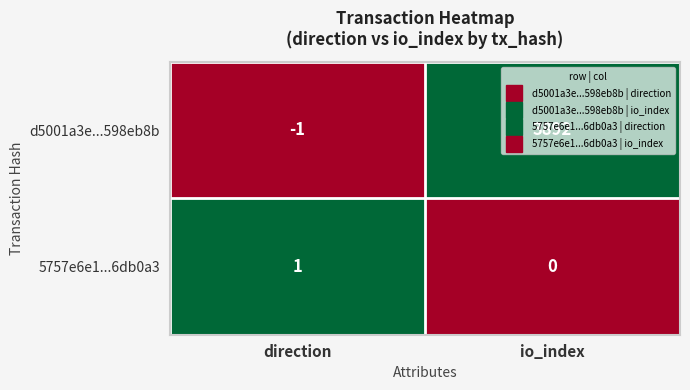

List the series in order of their peak value, lowest first.

5757e6e1...6db0a3, d5001a3e...598eb8b